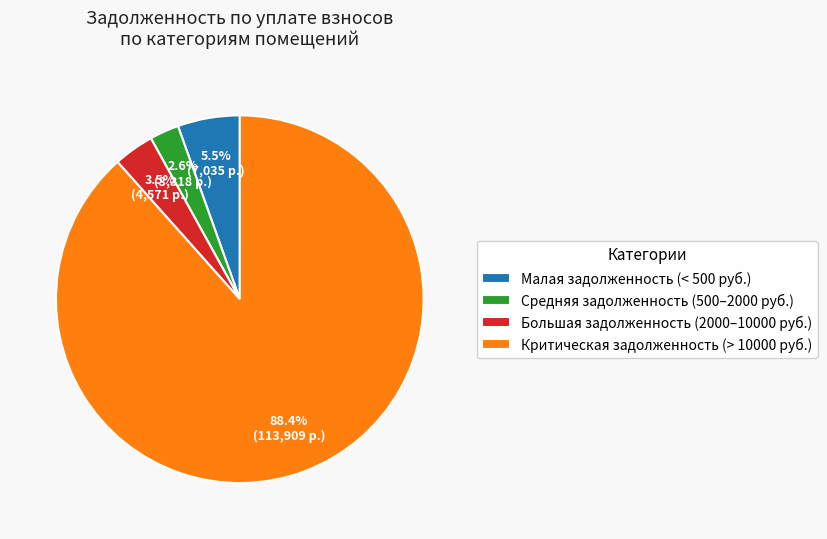

Between Малая задолженность (< 500 руб.) and Средняя задолженность (500–2000 руб.), which is larger?

Малая задолженность (< 500 руб.)